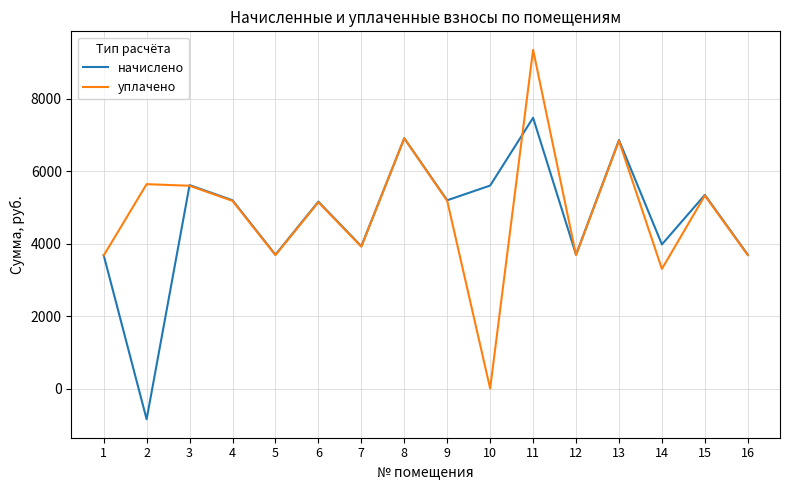

The value of начислено at 7 is 3927.5. True or false?

True